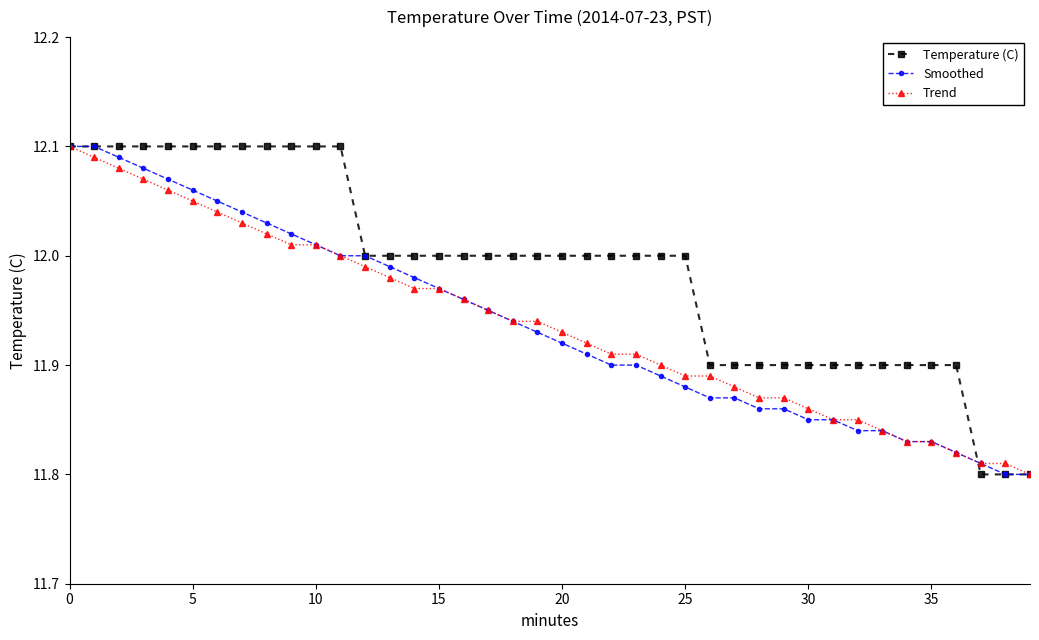

Which series has the largest total across all categories?

Temperature (C)